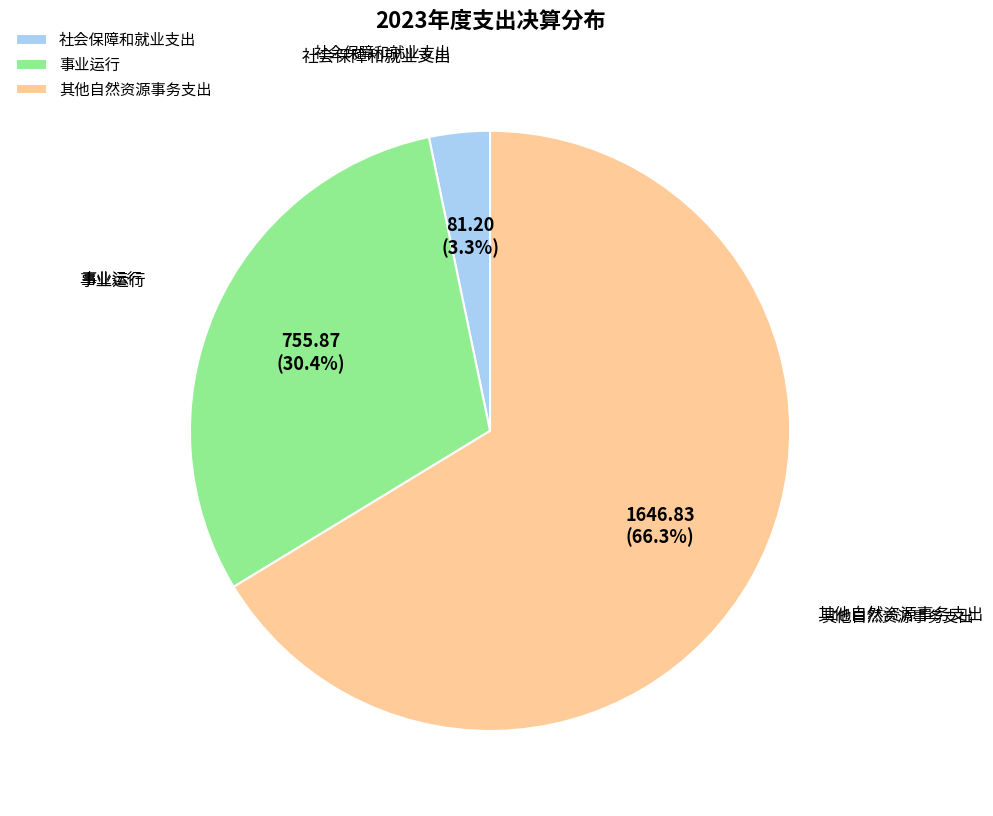

What is the ratio of the value at 其他自然资源事务支出 to the value at 事业运行?

2.2